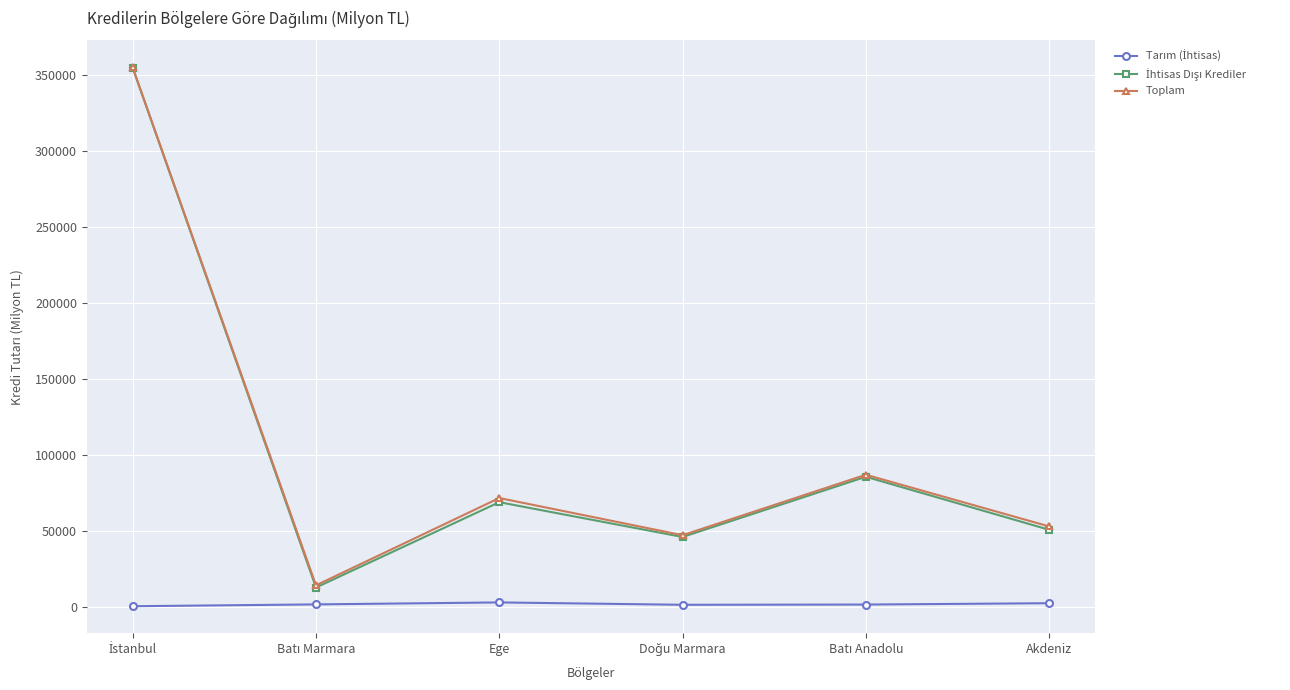

What is the label of the 1st point from the right?

Akdeniz